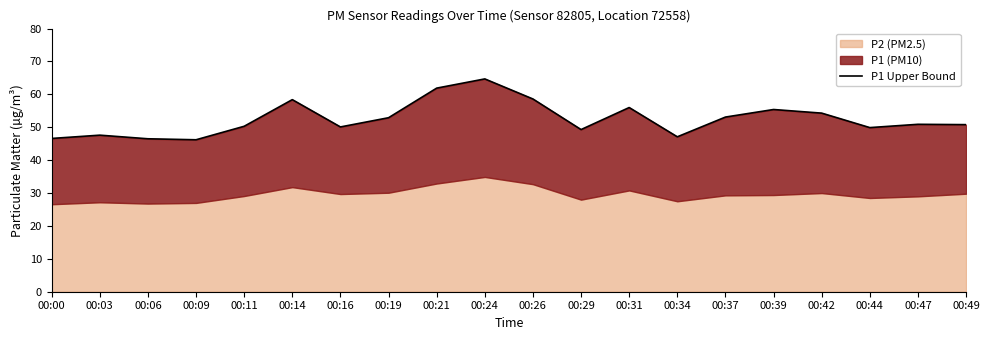

At which category does the data reach its first local peak?

00:03